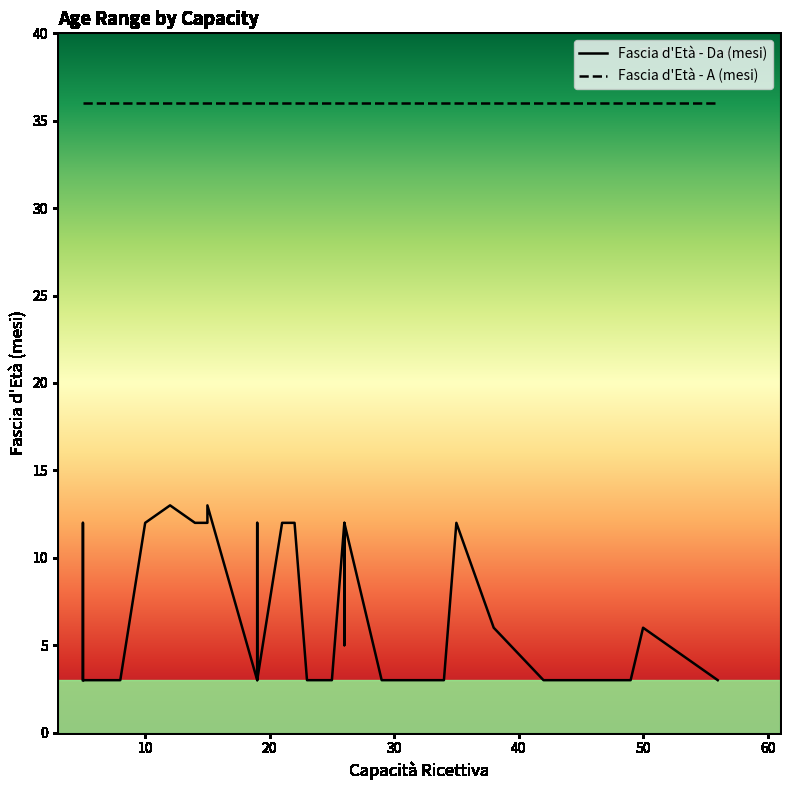

The value of Fascia d'Età - A (mesi) at 19 is 49. True or false?

False